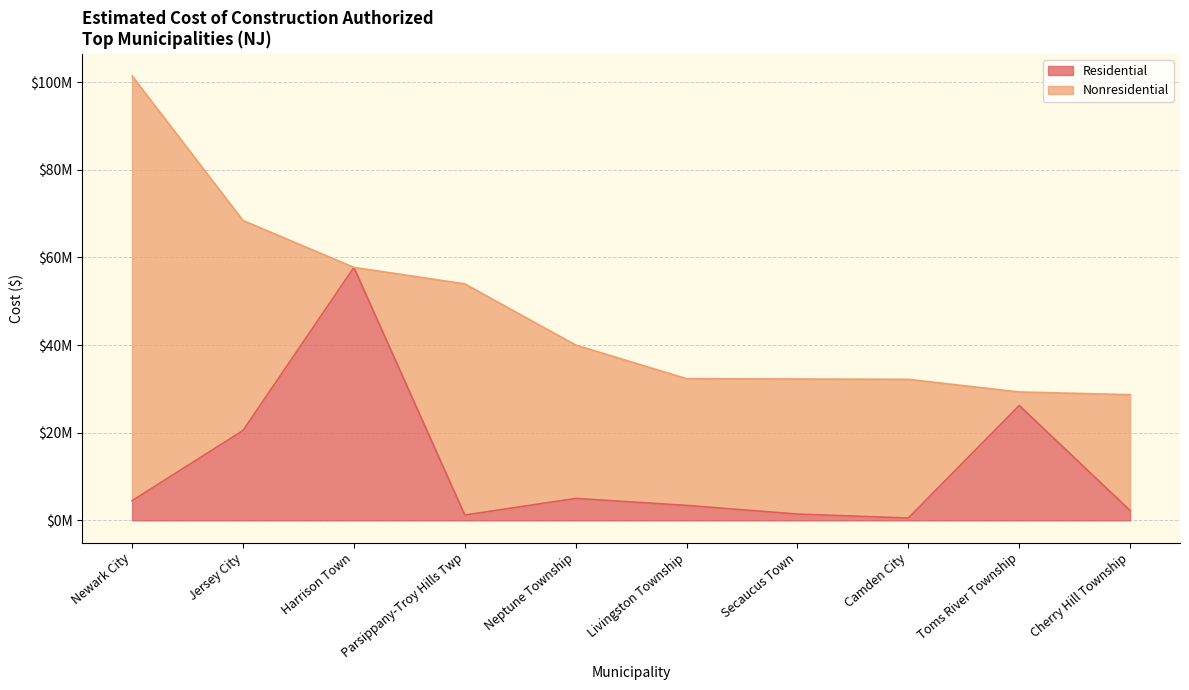

True or false: the data shows 4485232 at Newark City.

True